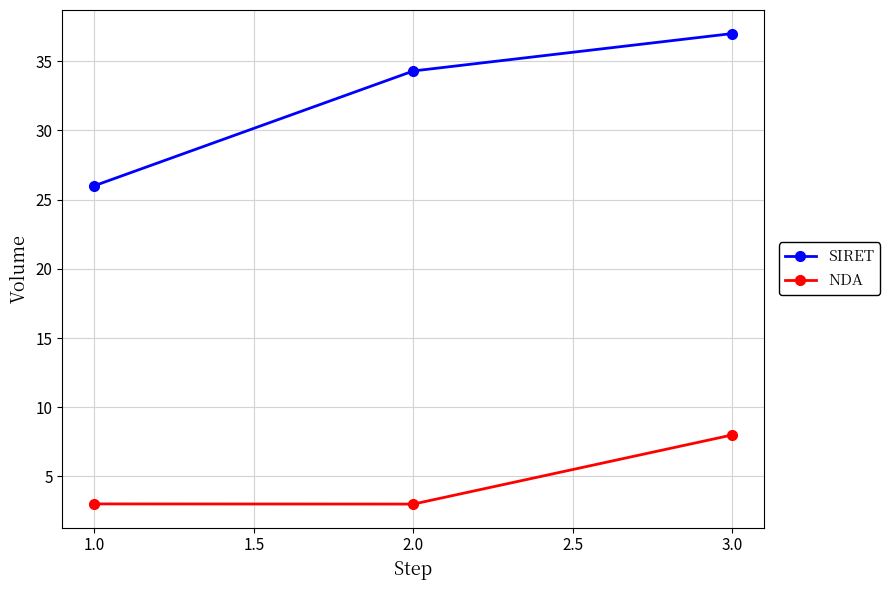

What position from the left is 2.0?

2